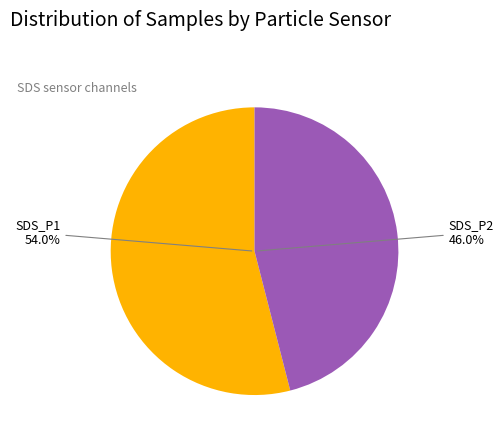

How many slices are in this pie chart?

2